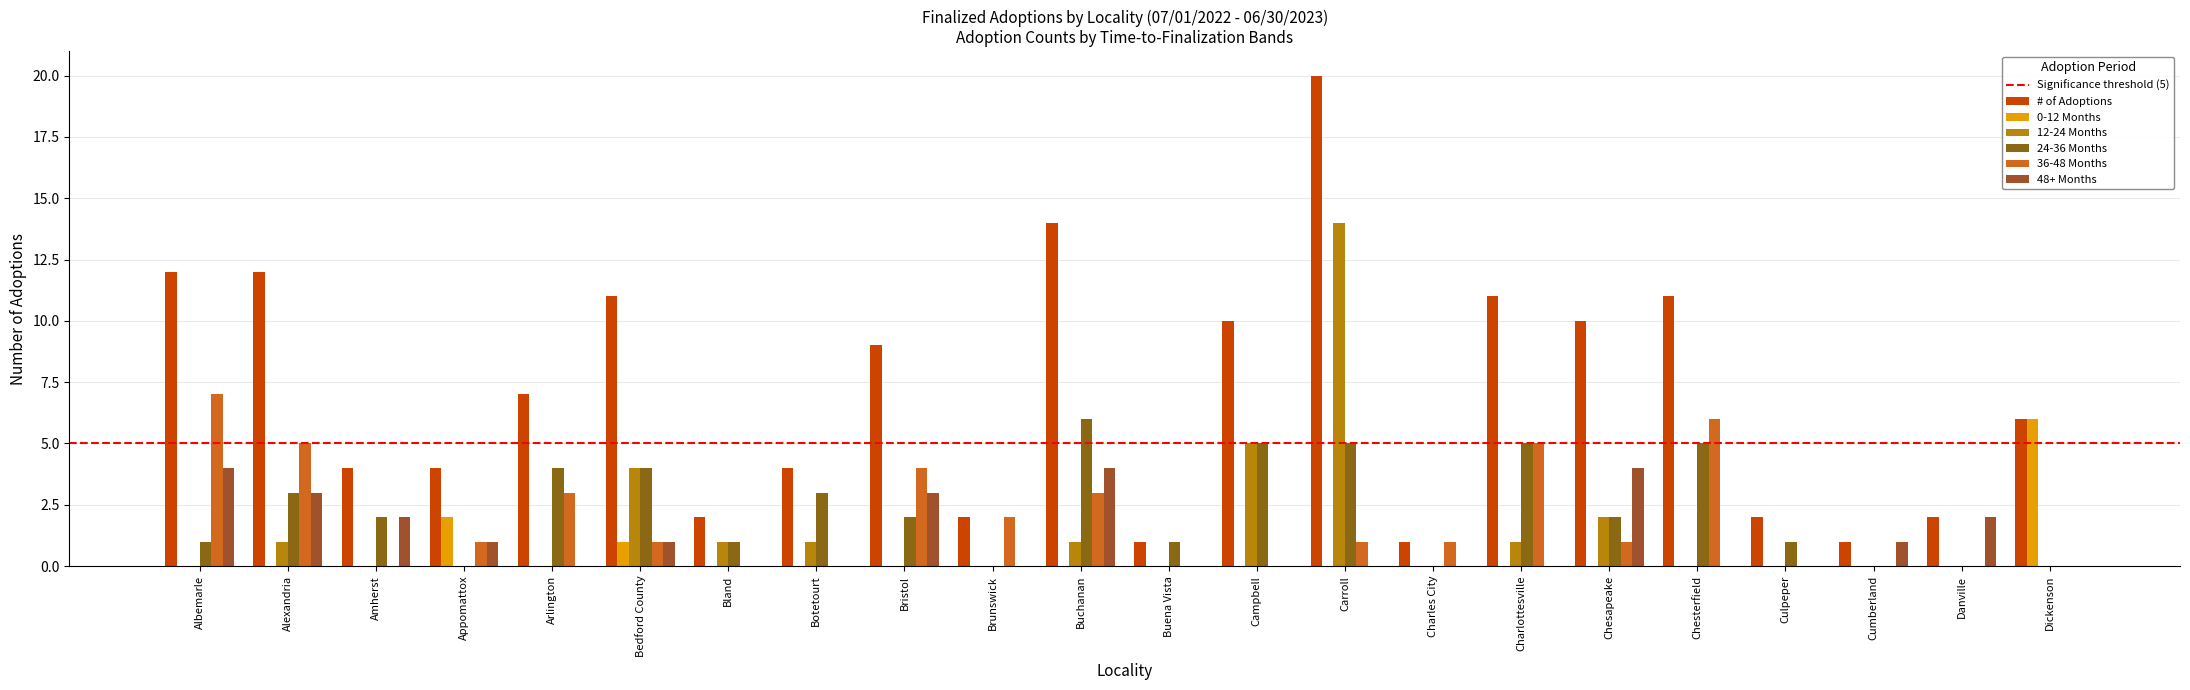

Between Arlington and Appomattox, which is larger?

Arlington